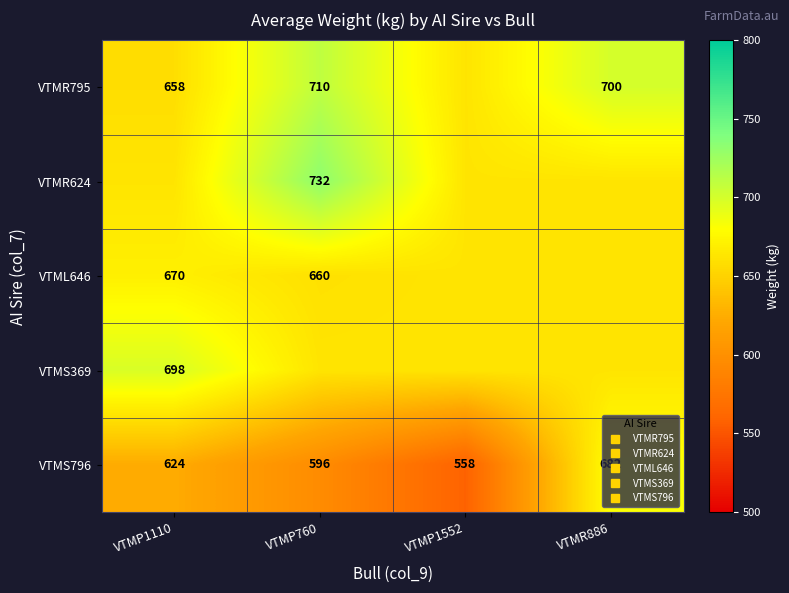

What is the approximate value of VTML646 at VTMP1552?

662.5